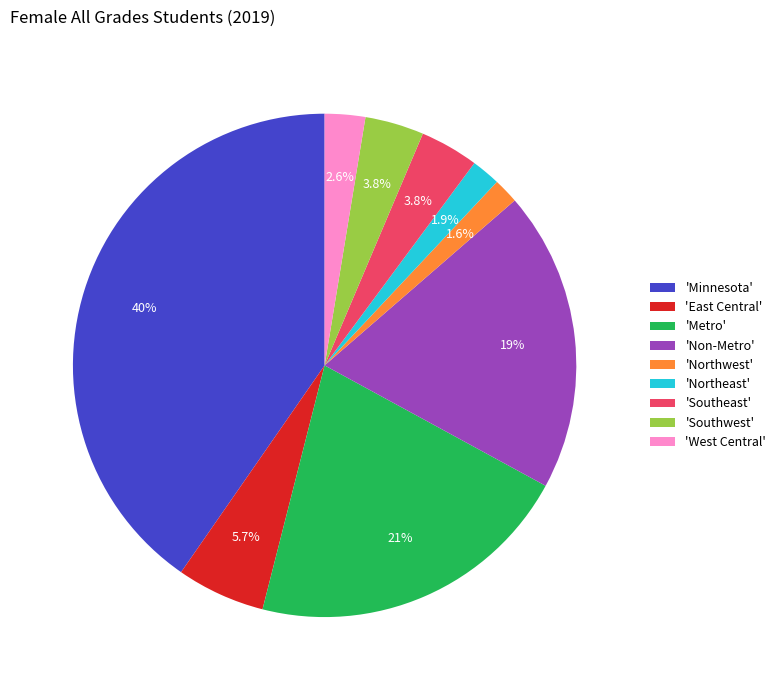

Which slice is the largest?

'Minnesota'